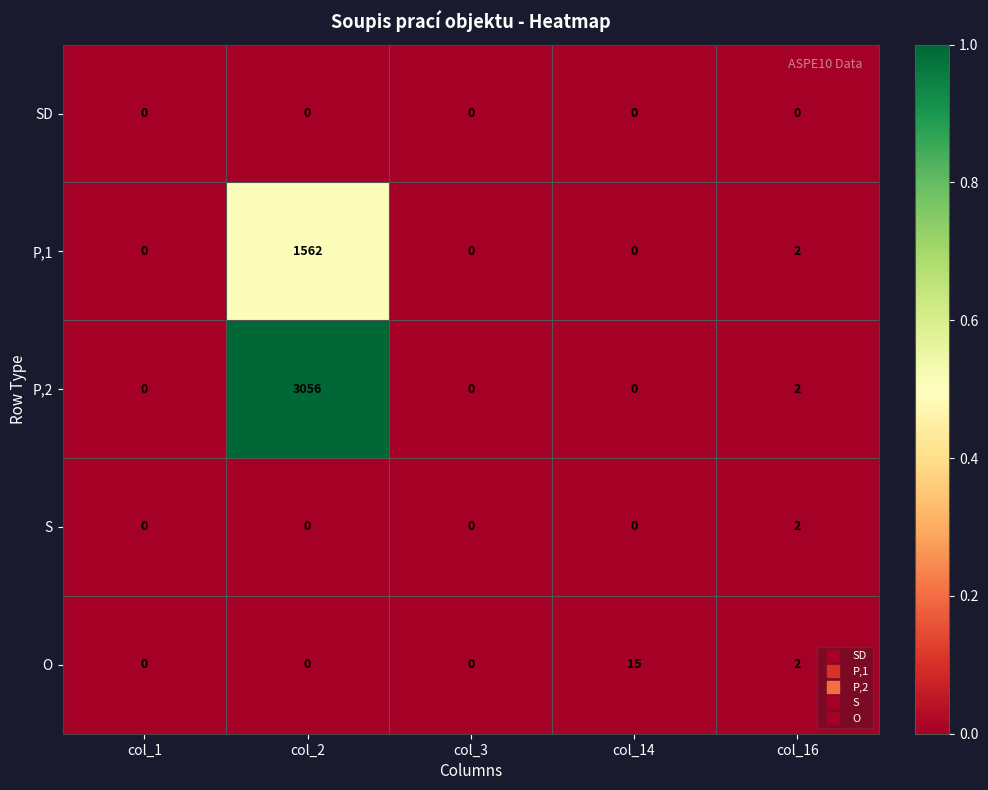

Which series changed the most between col_3 and col_14?

O